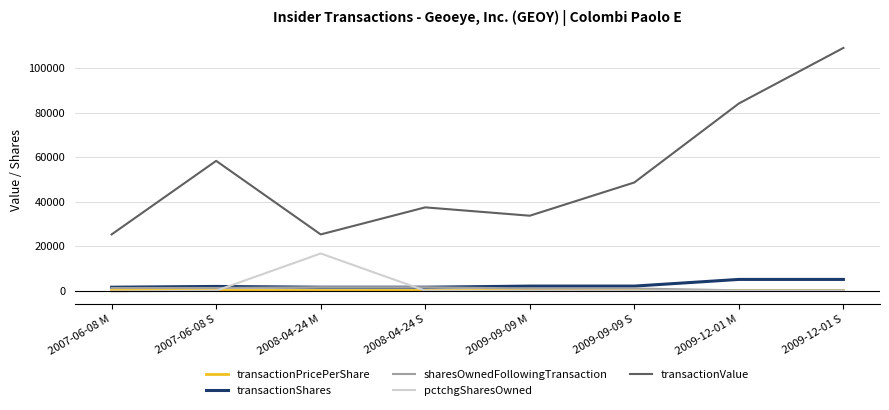

Where does the transactionPricePerShare series first go above 21?

2007-06-08 S